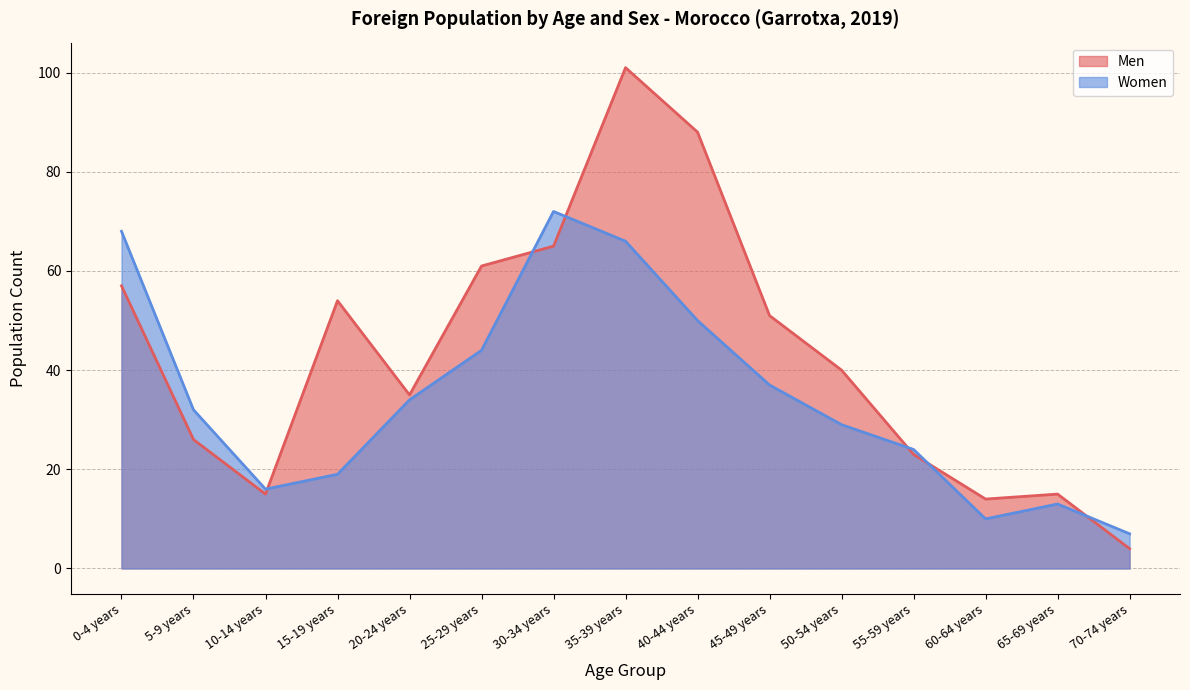

The Men series shows 35 at 20-24 years. True or false?

True